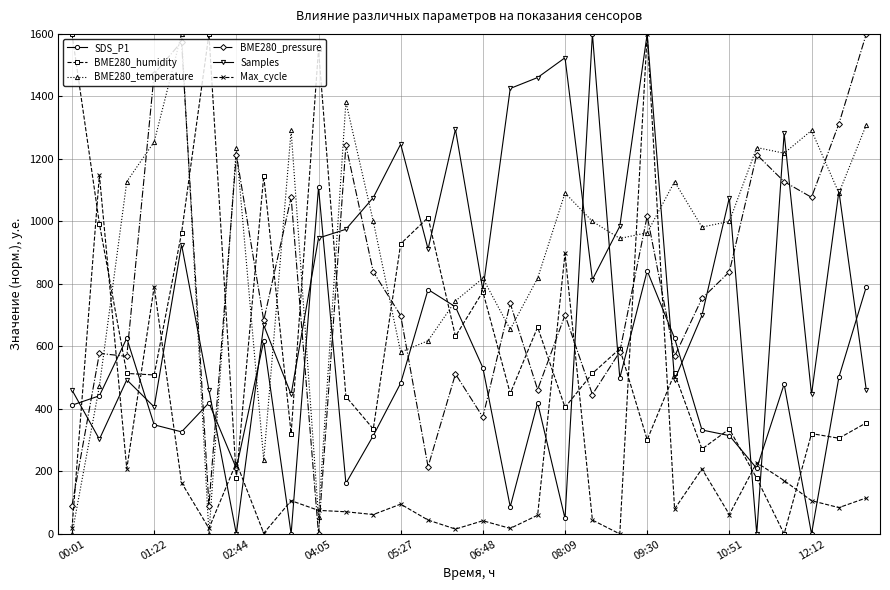

True or false: SDS_P1 has more than 2 points higher than both neighbors.

True